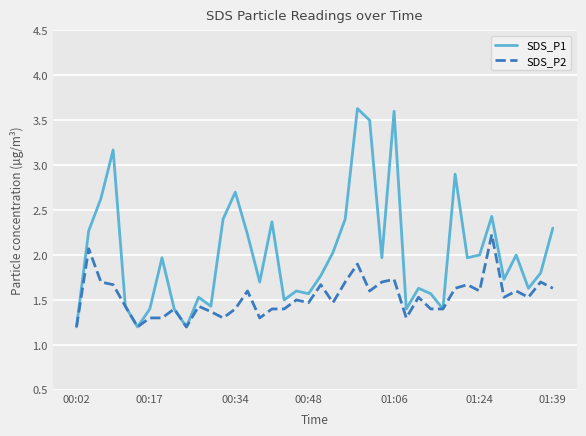

What is the sum of all SDS_P1 values?

80.6